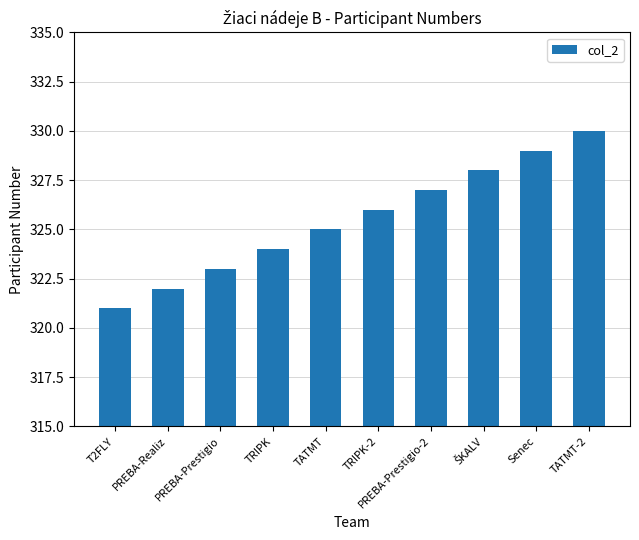

What is the sum of all values?

3255